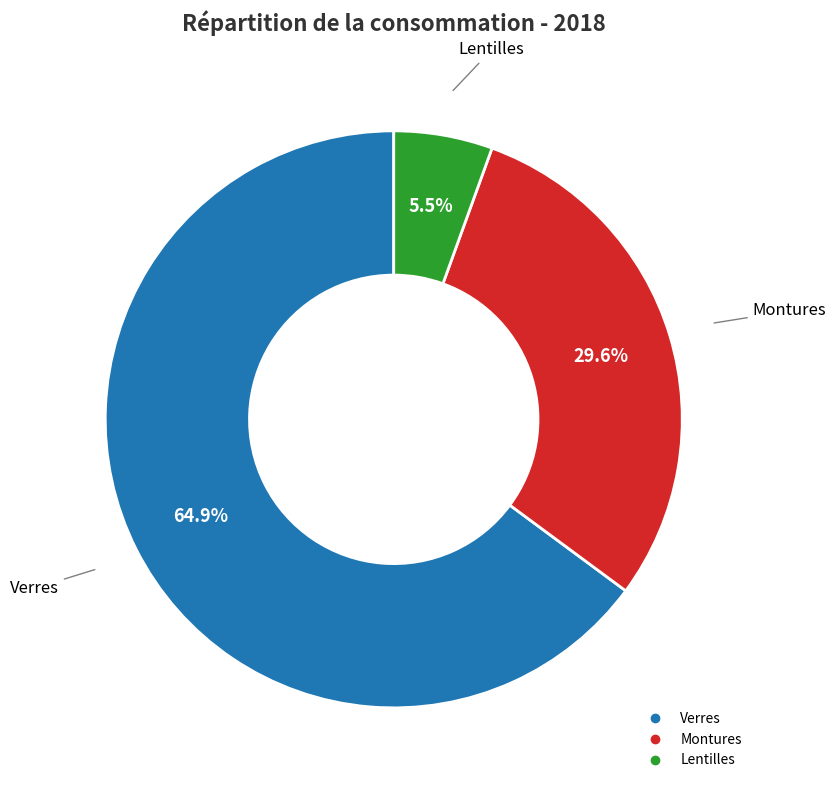

Does Montures account for over 50% of the chart?

No